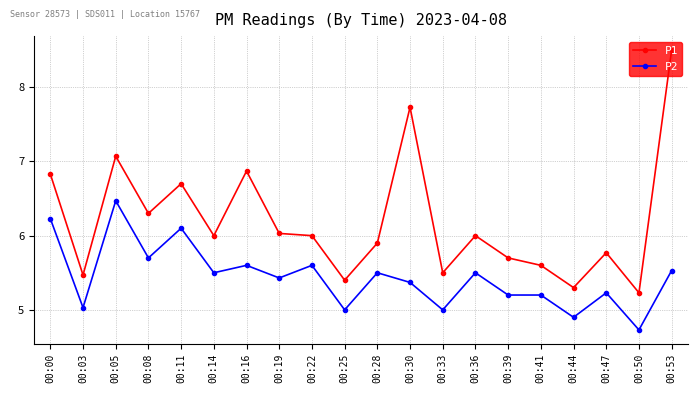

Which category has the lowest value in the P2 series?

00:50